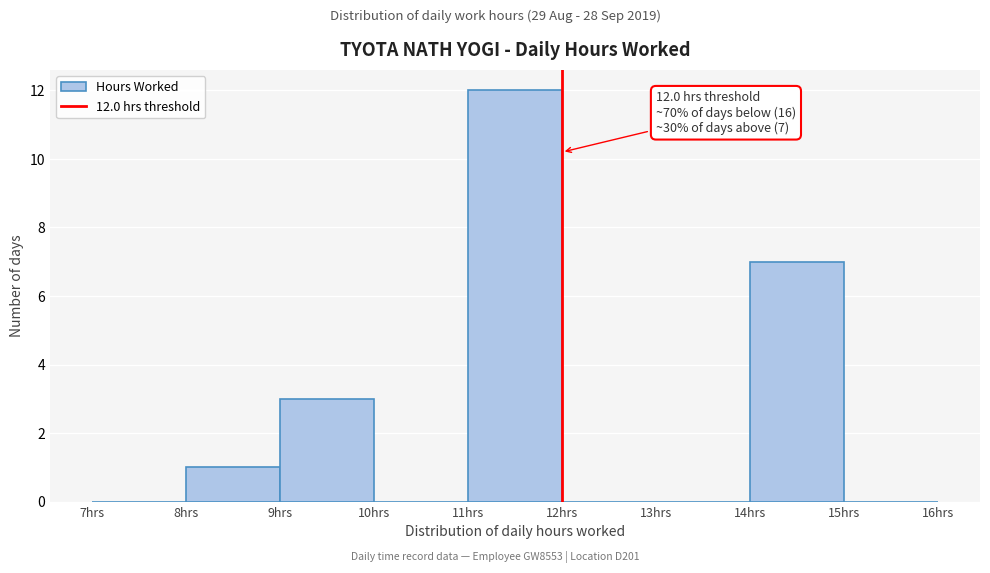

Over which range of the x-axis is the bar tallest?

11 to 12